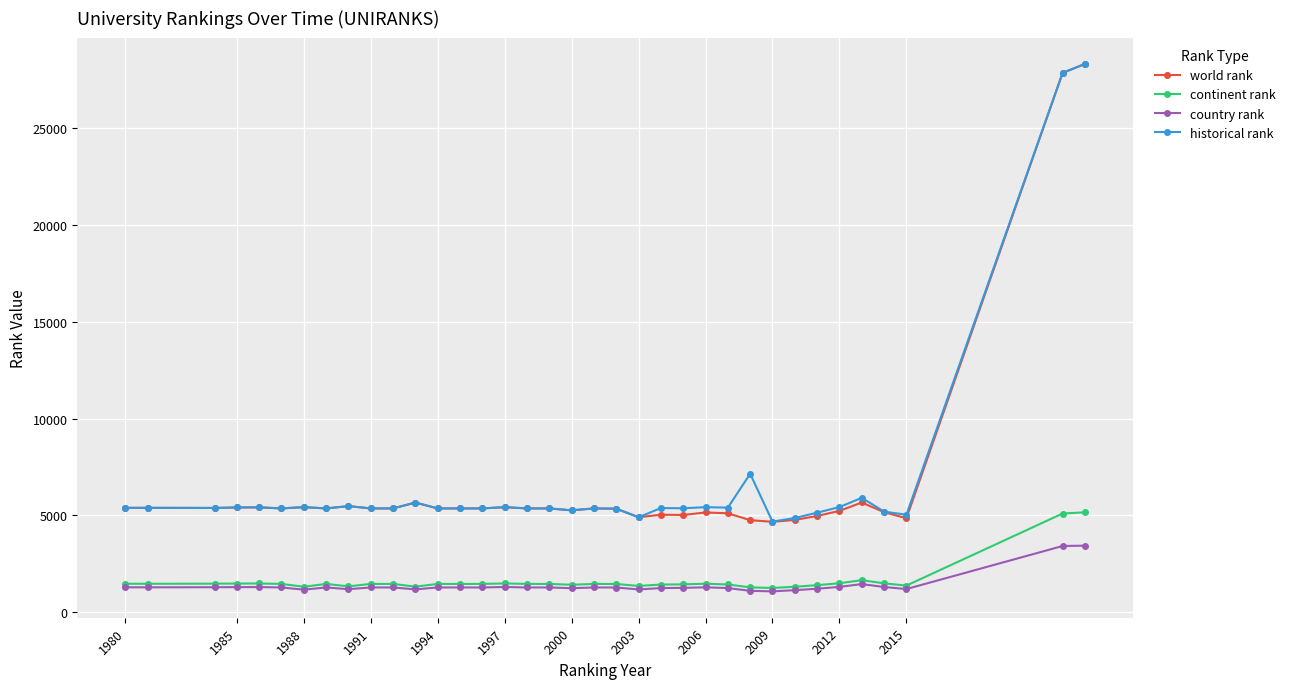

True or false: continent rank and historical rank intersect in this chart.

False